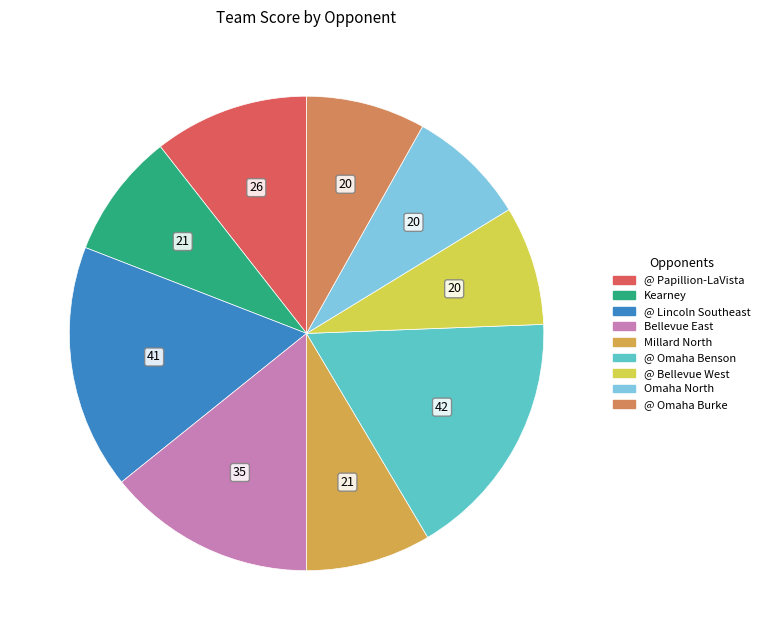

What is the change in value from Kearney to @ Omaha Burke?

-1